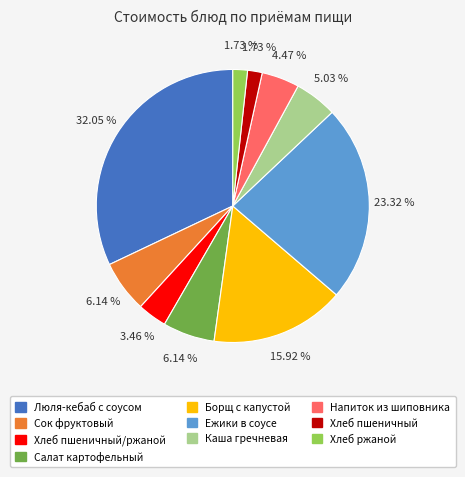

Is there any slice that represents more than half of the pie?

No